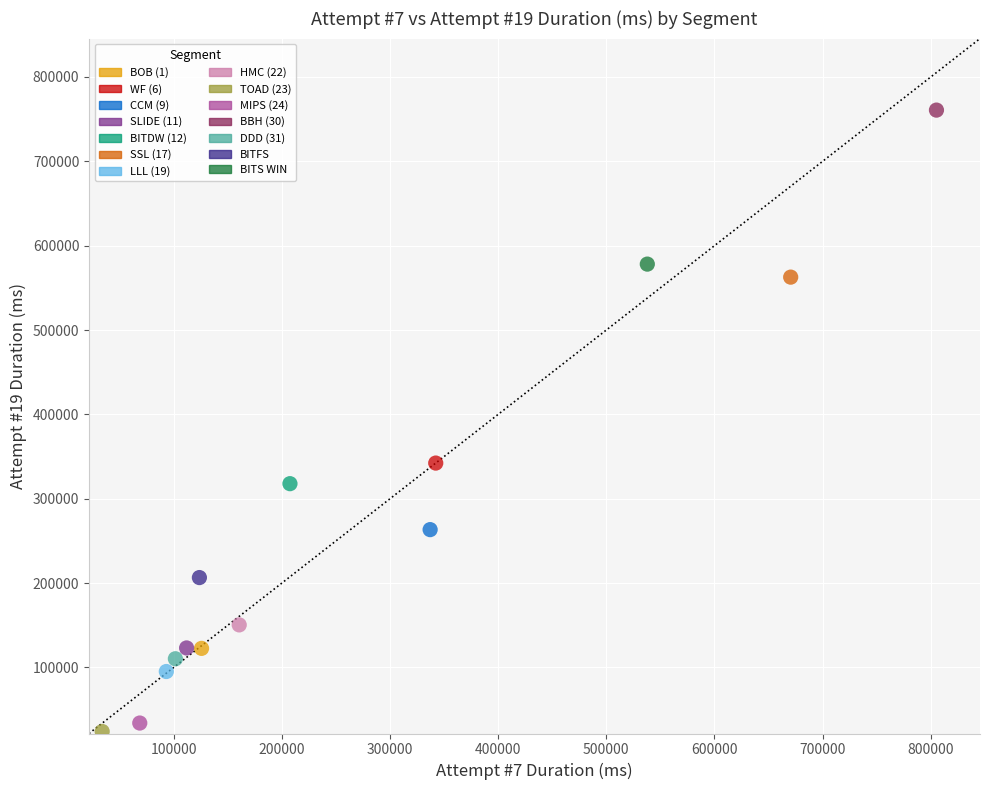

Which series contains the lowest Y value?

TOAD (23)